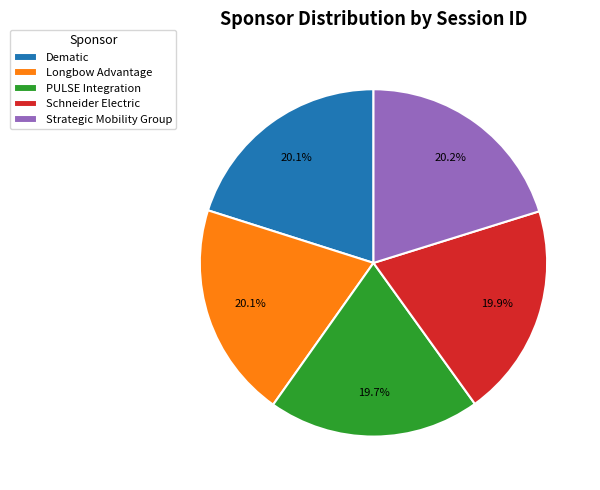

To the nearest percent, what percentage of the pie is PULSE Integration?

20%